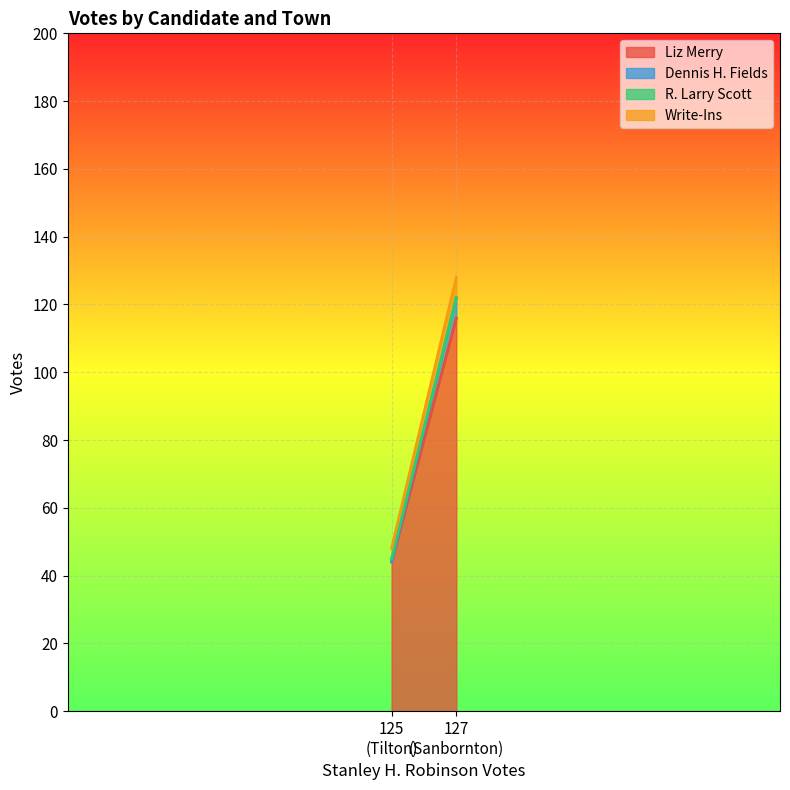

What is the highest value of the Liz Merry series?

116